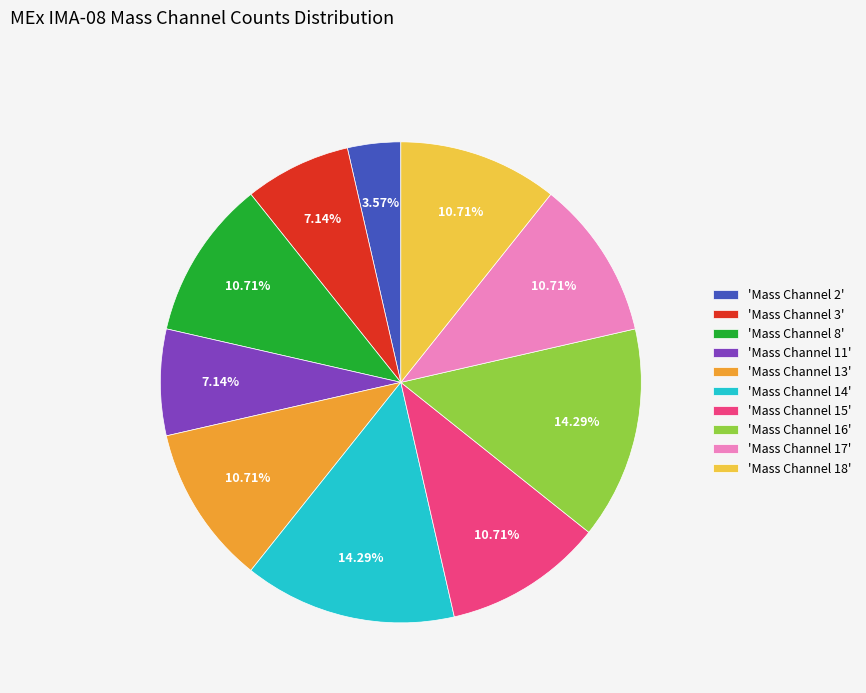

How many segments does this pie chart have?

10